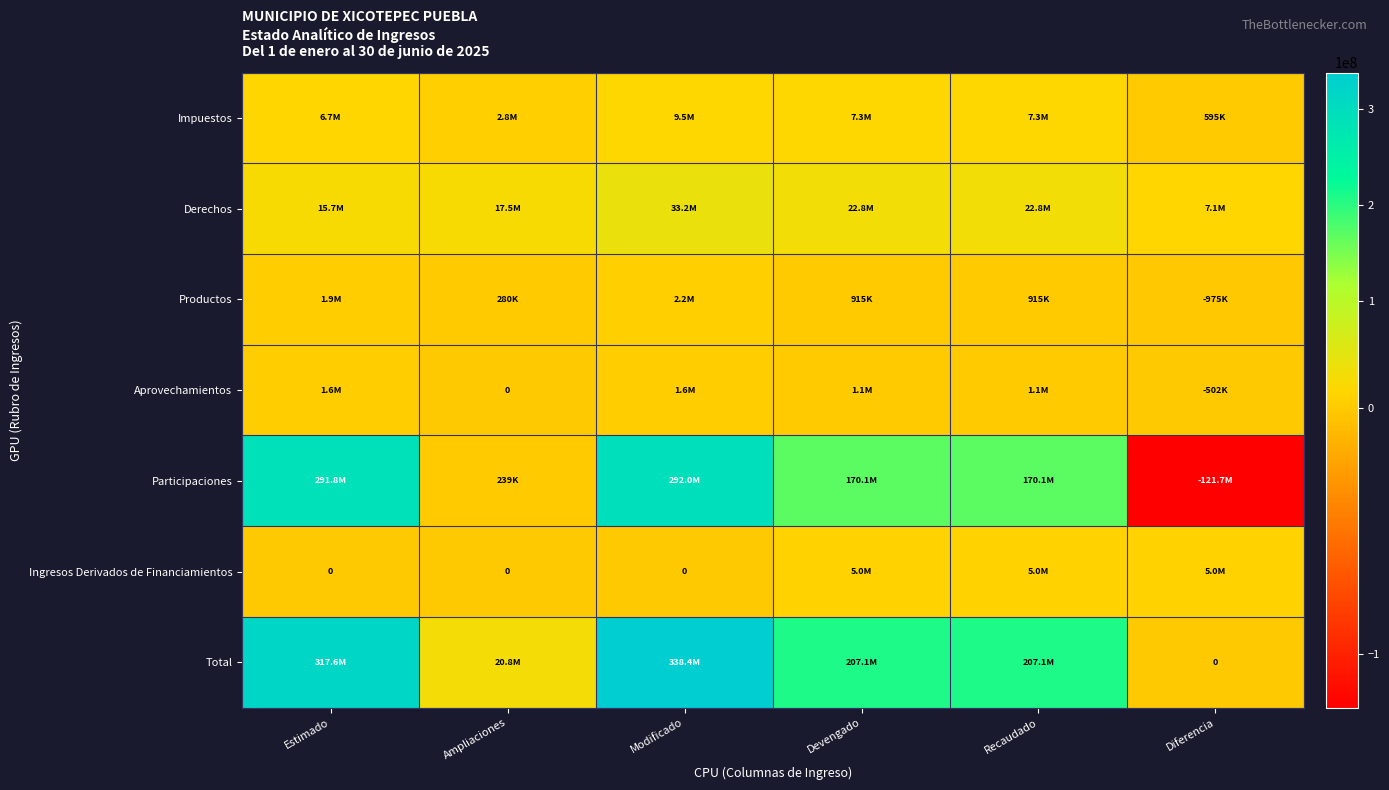

At which label does Impuestos first exceed 7262824?

Modificado